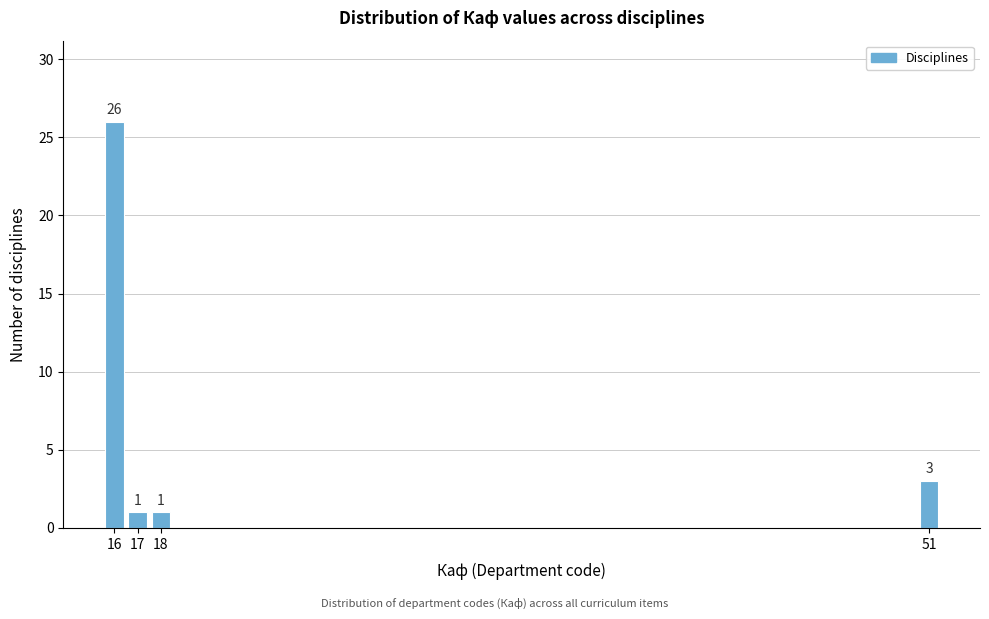

Reading right to left, extract all data points from this chart.

3	1	1	26